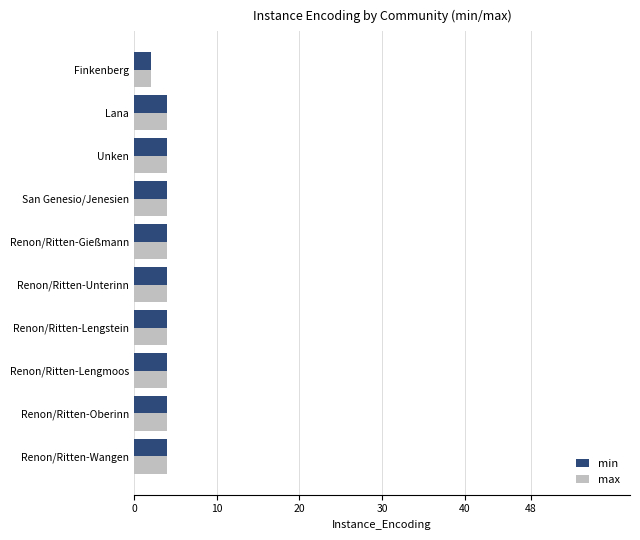

What is the average value of the max series?

4